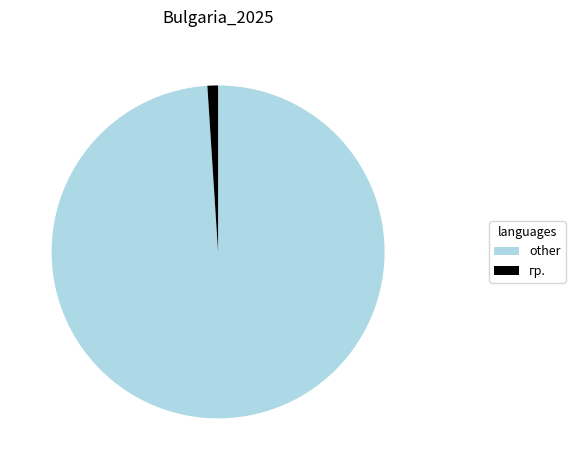

Count the number of slices in the pie.

2